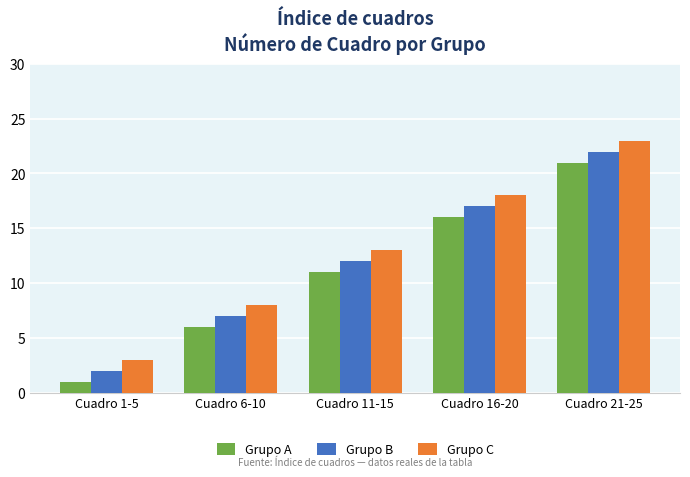

Reading left to right, transcribe all the data shown in this chart.

Grupo A: 1	6	11	16	21
Grupo B: 2	7	12	17	22
Grupo C: 3	8	13	18	23